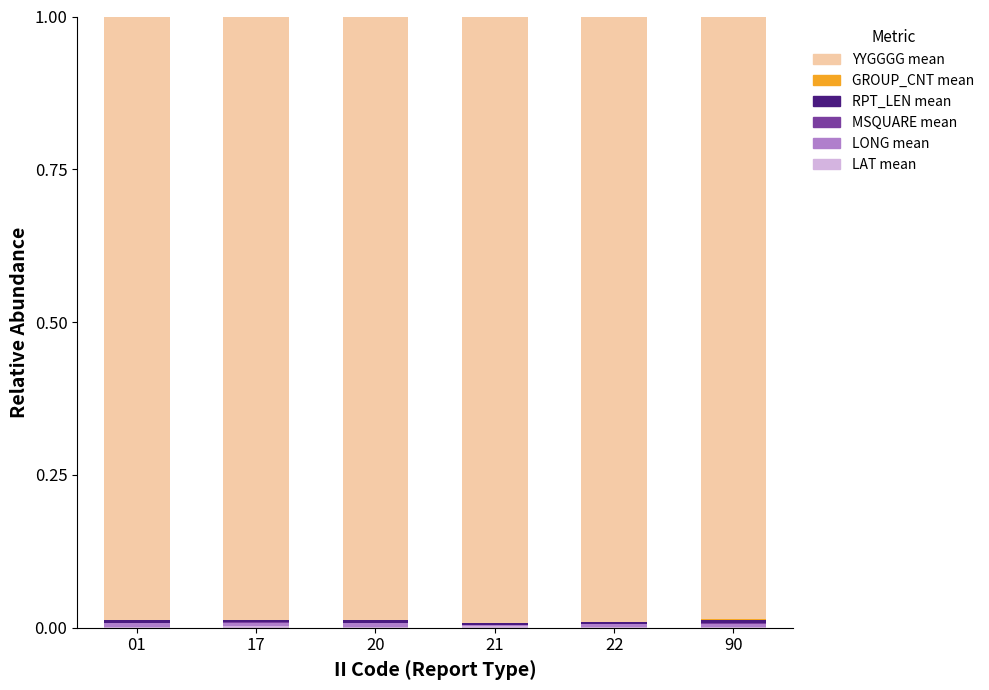

Rank the series by their maximum value, from lowest to highest.

MSQUARE mean, GROUP_CNT mean, LAT mean, RPT_LEN mean, LONG mean, YYGGGG mean